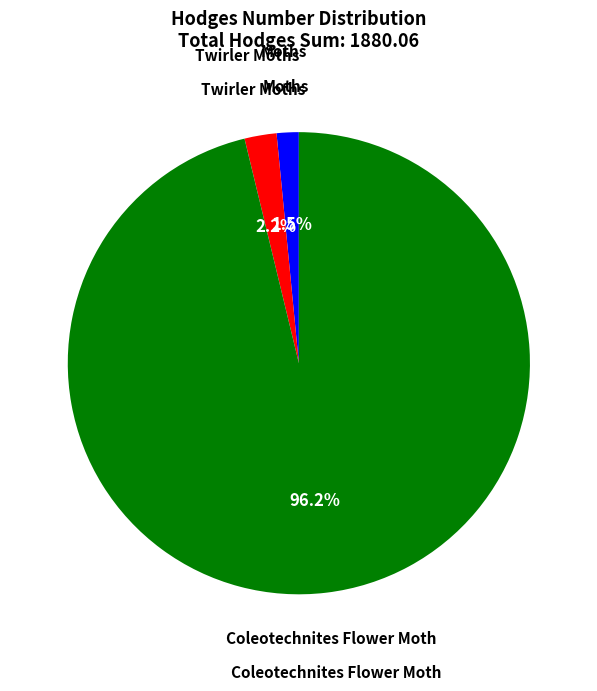

Does any single category account for the majority?

Yes